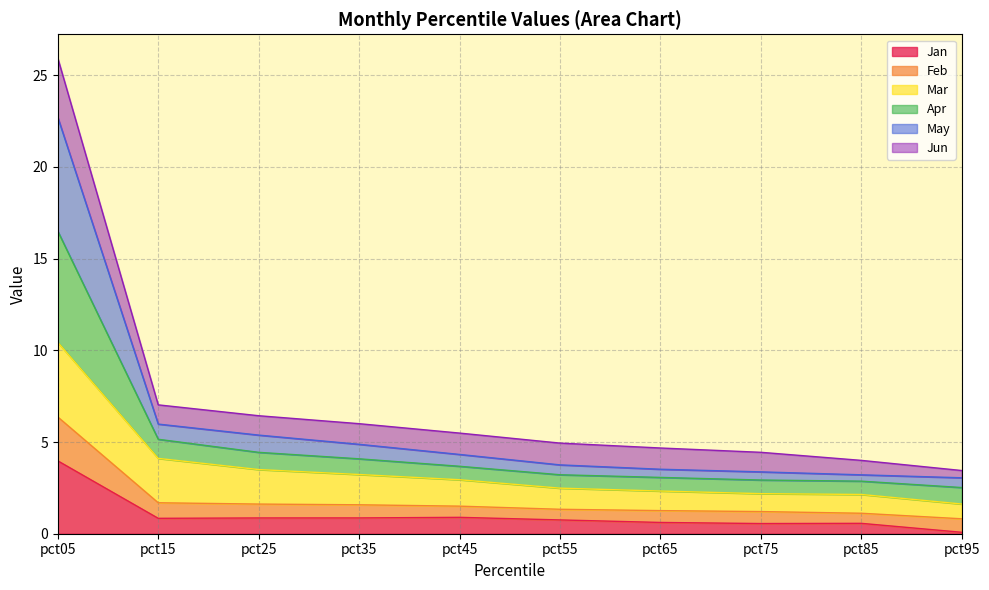

True or false: Feb and Apr cross at least once.

False